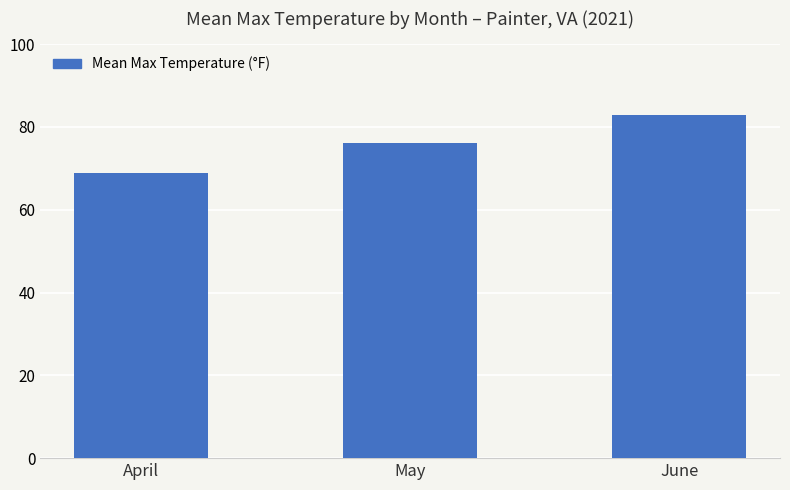

Rank the categories by value from highest to lowest.

June, May, April